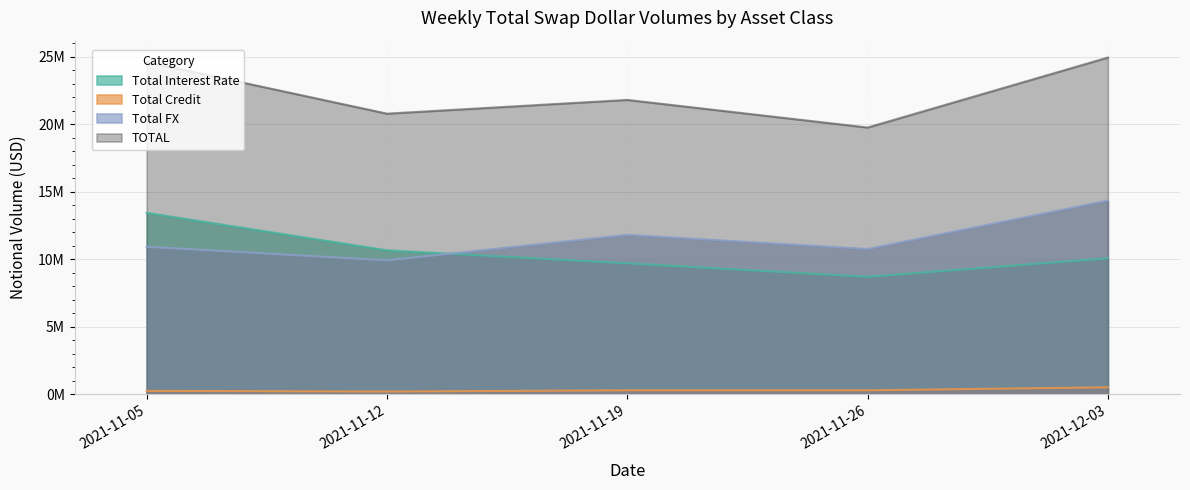

What is the label of the 5th point from the right?

2021-11-05